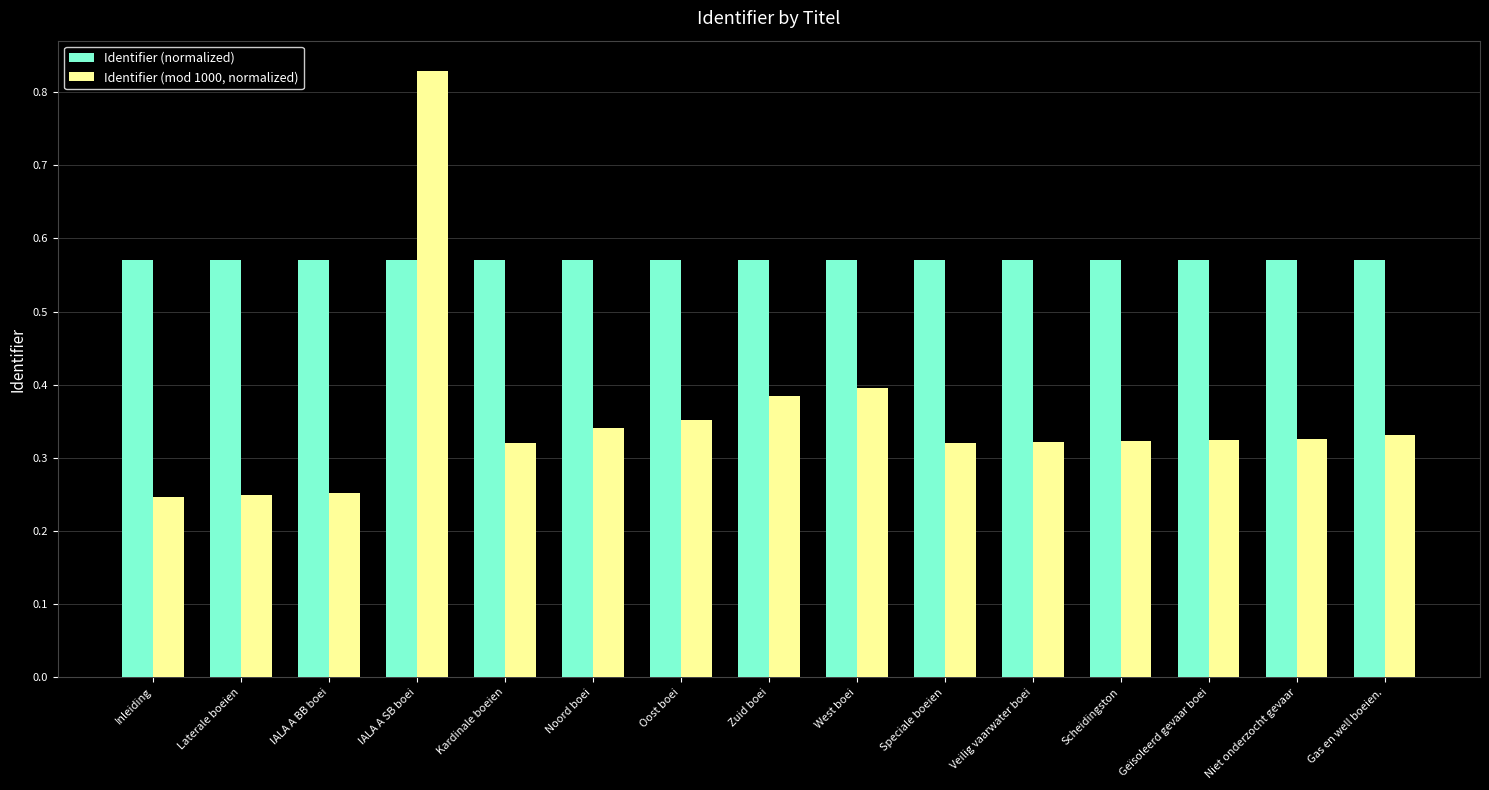

Count the Identifier (normalized) values in the range 0 to 1.

15